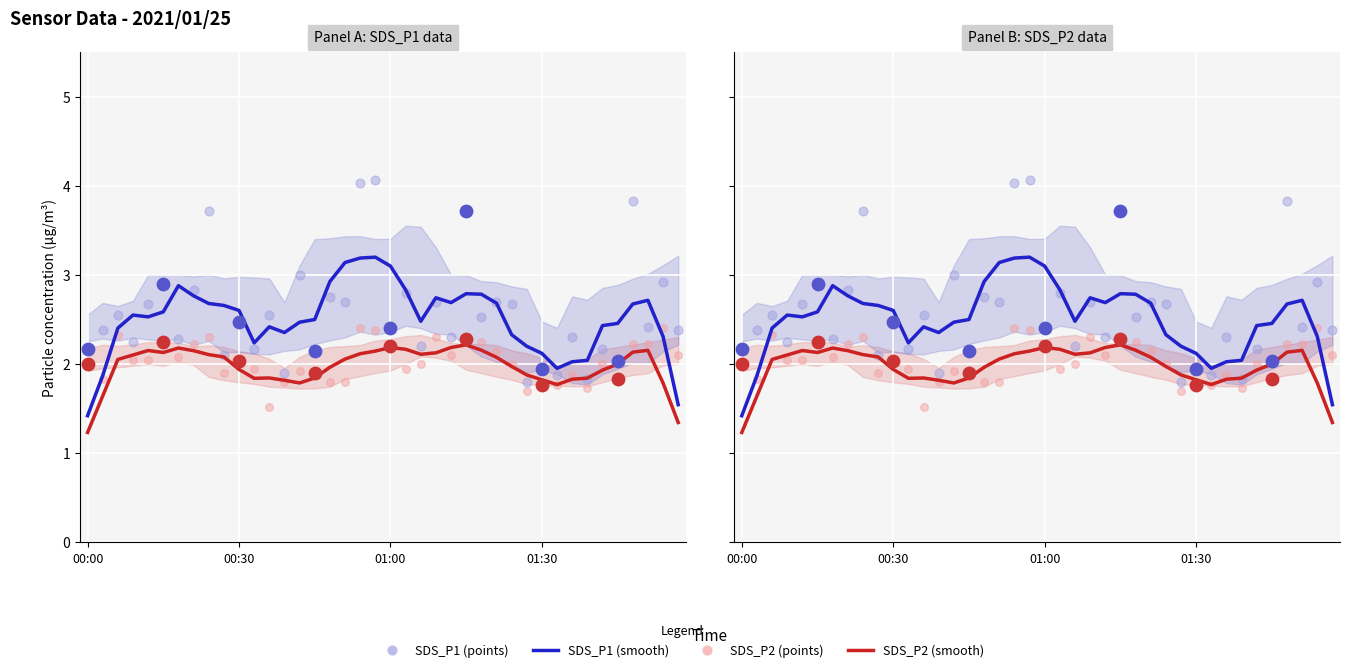

Is the value of SDS_P1 (points) at 28 greater than the value of SDS_P2 (smooth) at 36?

Yes